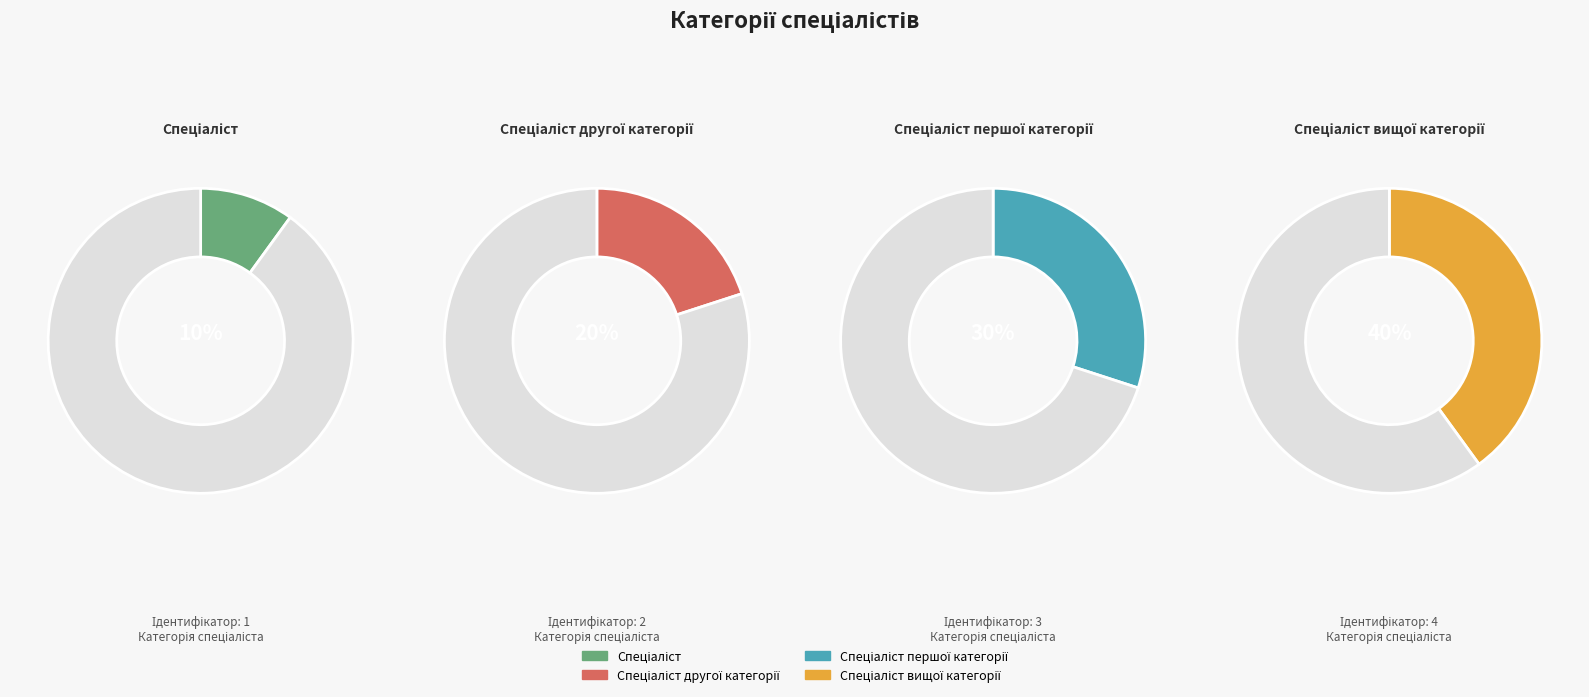

The Спеціаліст другої категорії slice represents 20% of the pie. True or false?

True